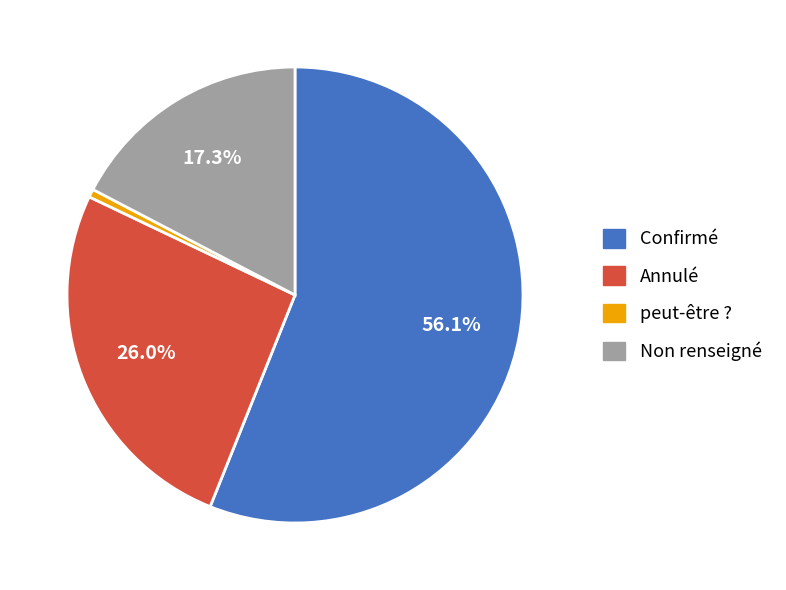

Between Annulé and Non renseigné, which is larger?

Annulé